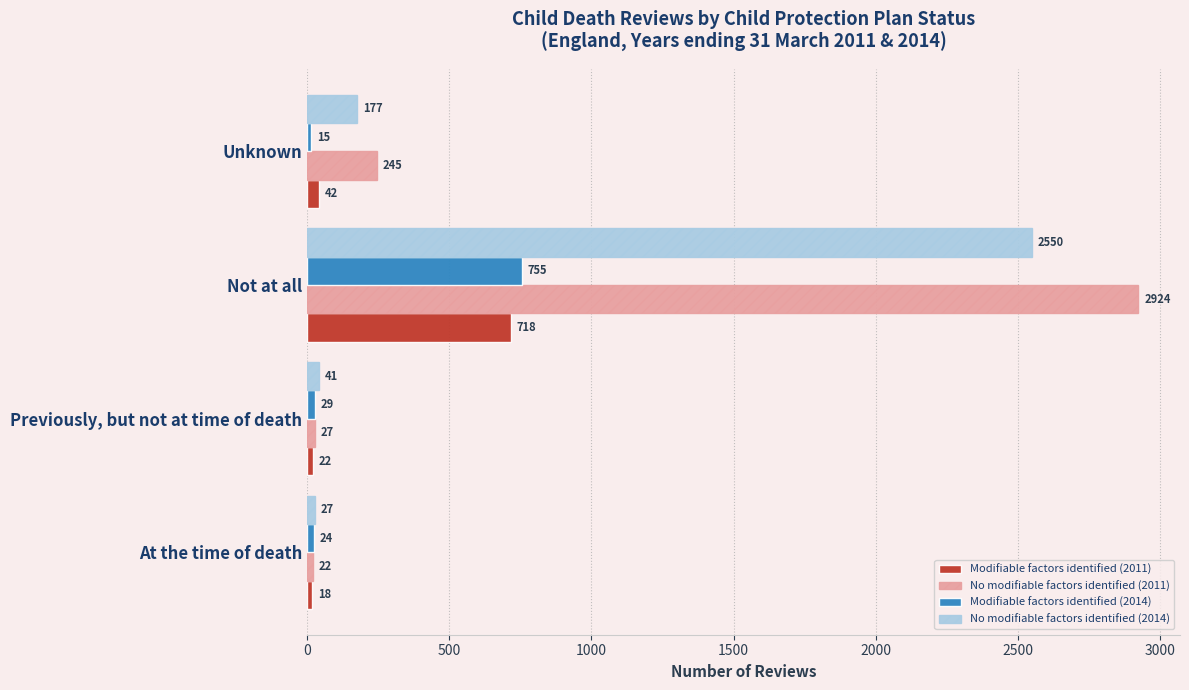

Is it true that No modifiable factors identified (2014) equals 177 at Unknown?

True